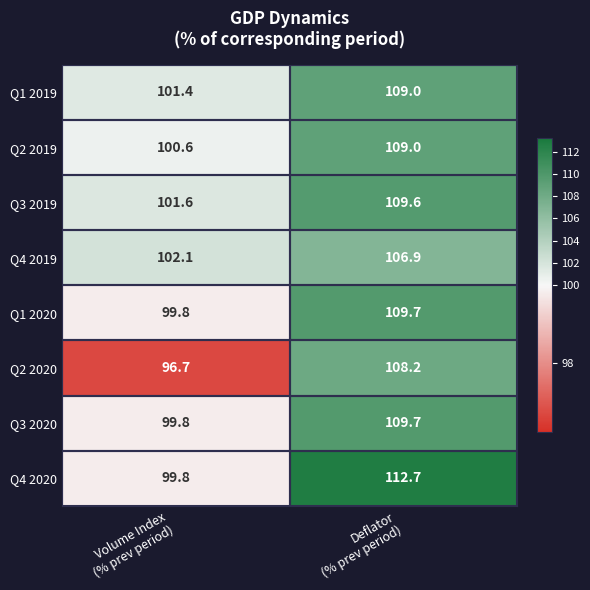

What is the maximum value shown in the chart?

112.7